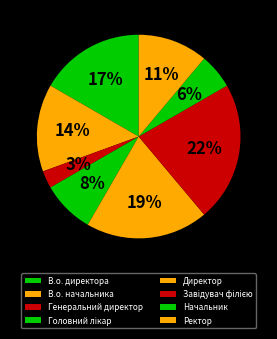

To the nearest percent, what is the average slice percentage?

12%